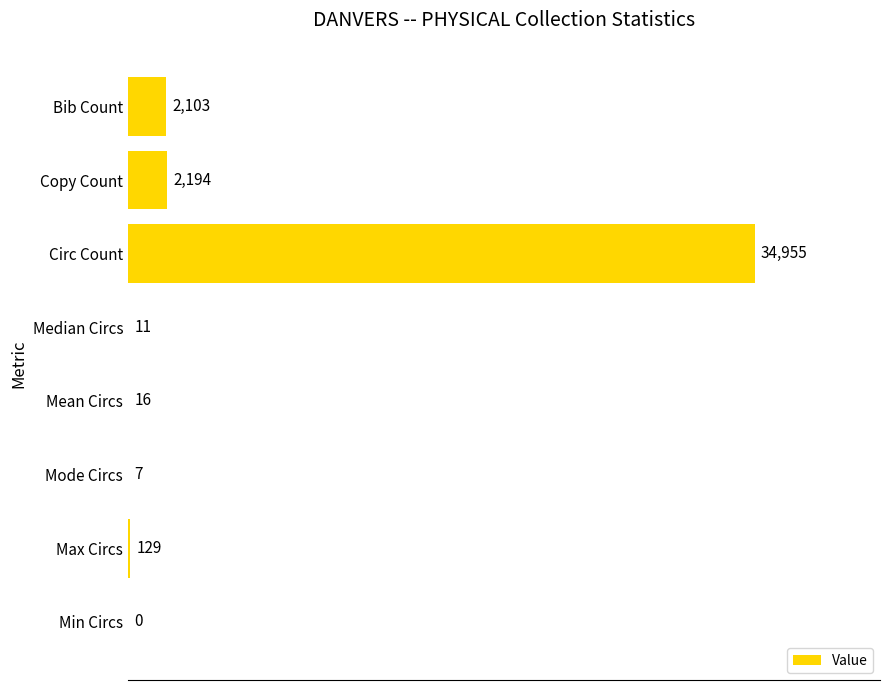

Reading bottom to top, list all the values displayed in this chart.

Min Circs=0	Max Circs=129	Mode Circs=7	Mean Circs=16	Median Circs=11	Circ Count=34955	Copy Count=2194	Bib Count=2103